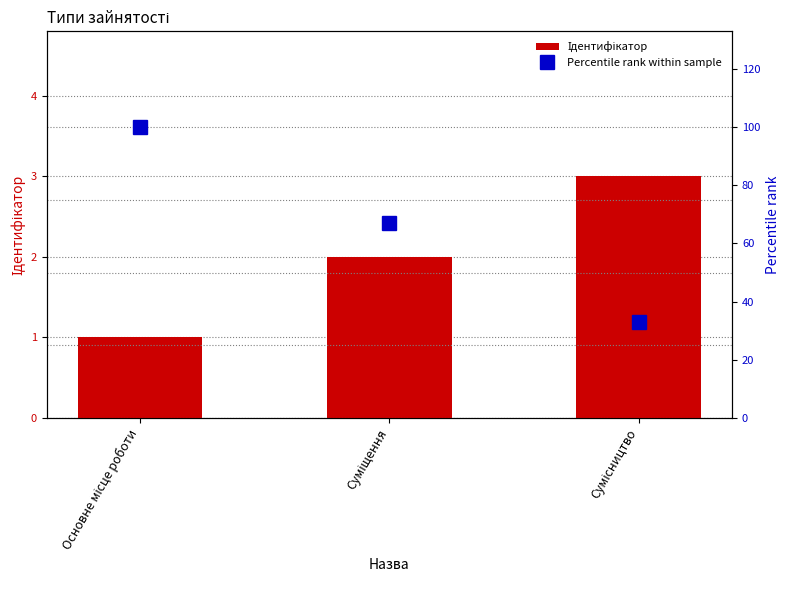

What is the sum of the Ідентифікатор values at Суміщення and Сумісництво?

5